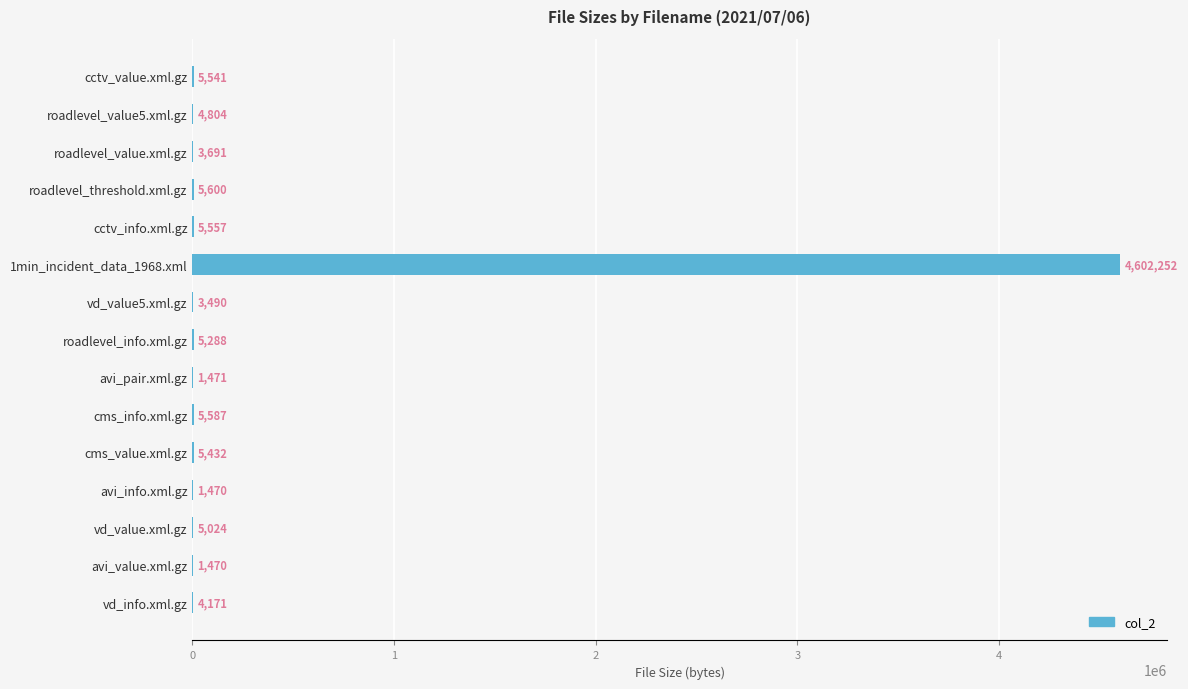

Is it true that the value at roadlevel_threshold.xml.gz is 5600?

True